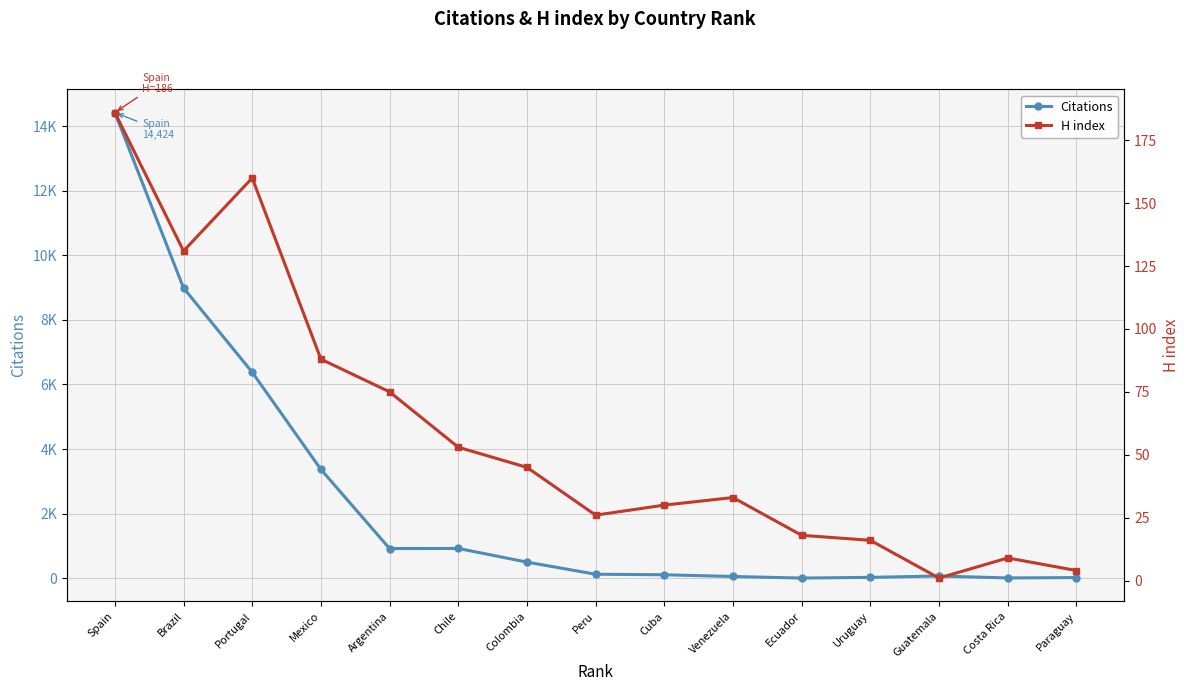

At which category does H index reach its first local peak?

Portugal